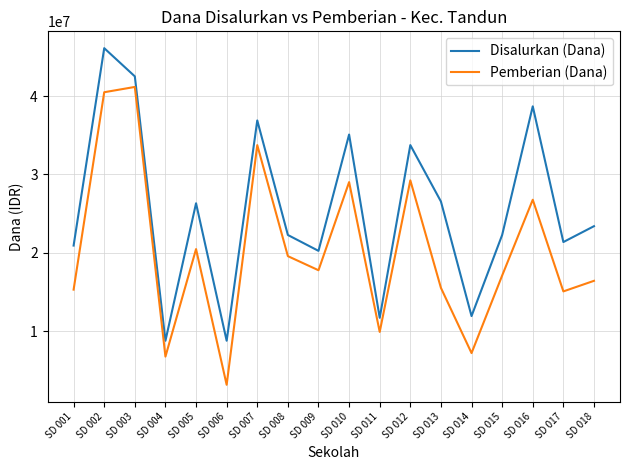

Reading left to right, what are all the values shown in this chart?

Disalurkan (Dana): SD 001=20925000	SD 002=46125000	SD 003=42525000	SD 004=8775000	SD 005=26325000	SD 006=8775000	SD 007=36900000	SD 008=22275000	SD 009=20250000	SD 010=35100000	SD 011=11700000	SD 012=33750000	SD 013=26550000	SD 014=11925000	SD 015=22275000	SD 016=38700000	SD 017=21375000	SD 018=23400000
Pemberian (Dana): SD 001=15300000	SD 002=40500000	SD 003=41175000	SD 004=6750000	SD 005=20475000	SD 006=3150000	SD 007=33750000	SD 008=19575000	SD 009=17775000	SD 010=29025000	SD 011=9900000	SD 012=29250000	SD 013=15525000	SD 014=7200000	SD 015=17100000	SD 016=26775000	SD 017=15075000	SD 018=16425000